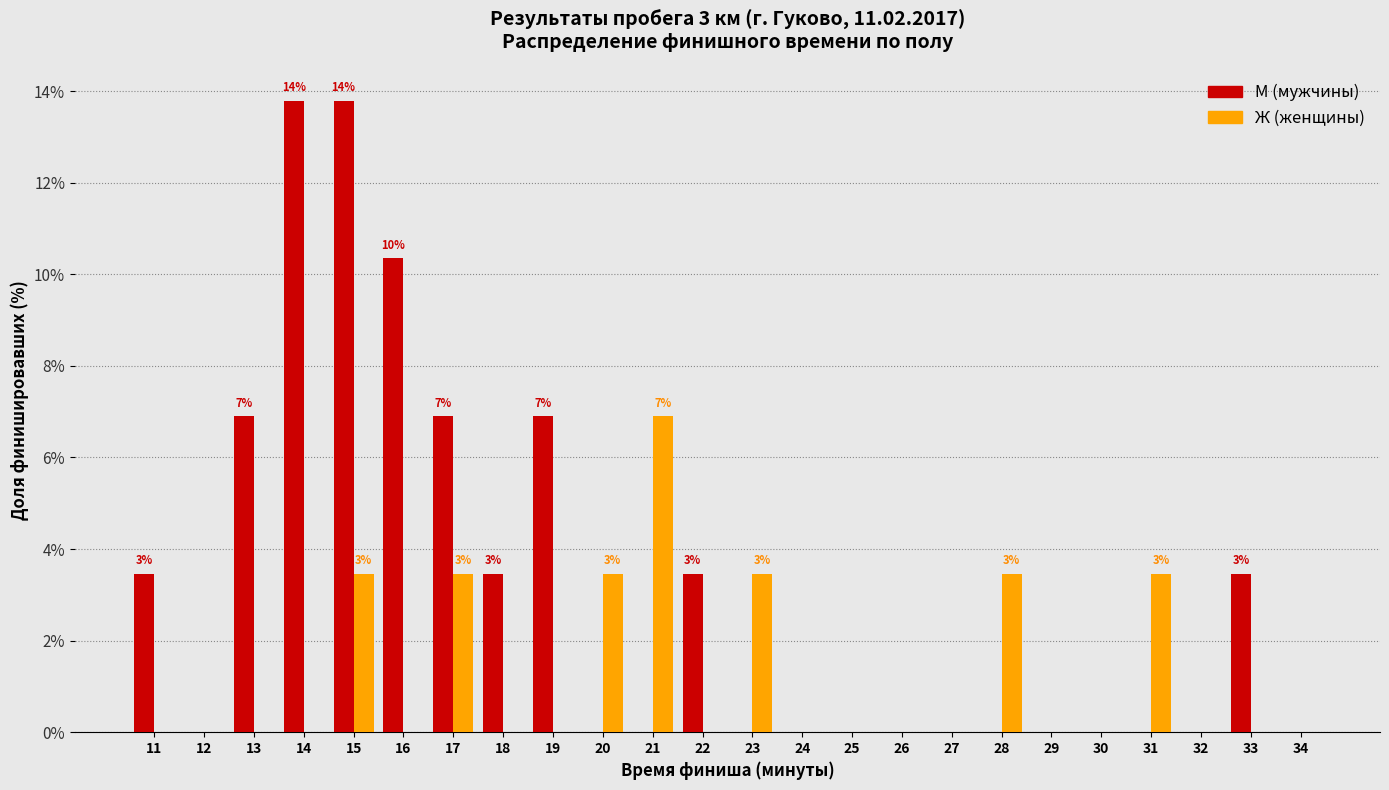

What is the sum of the М (мужчины) values at 21 and 14?

13.8